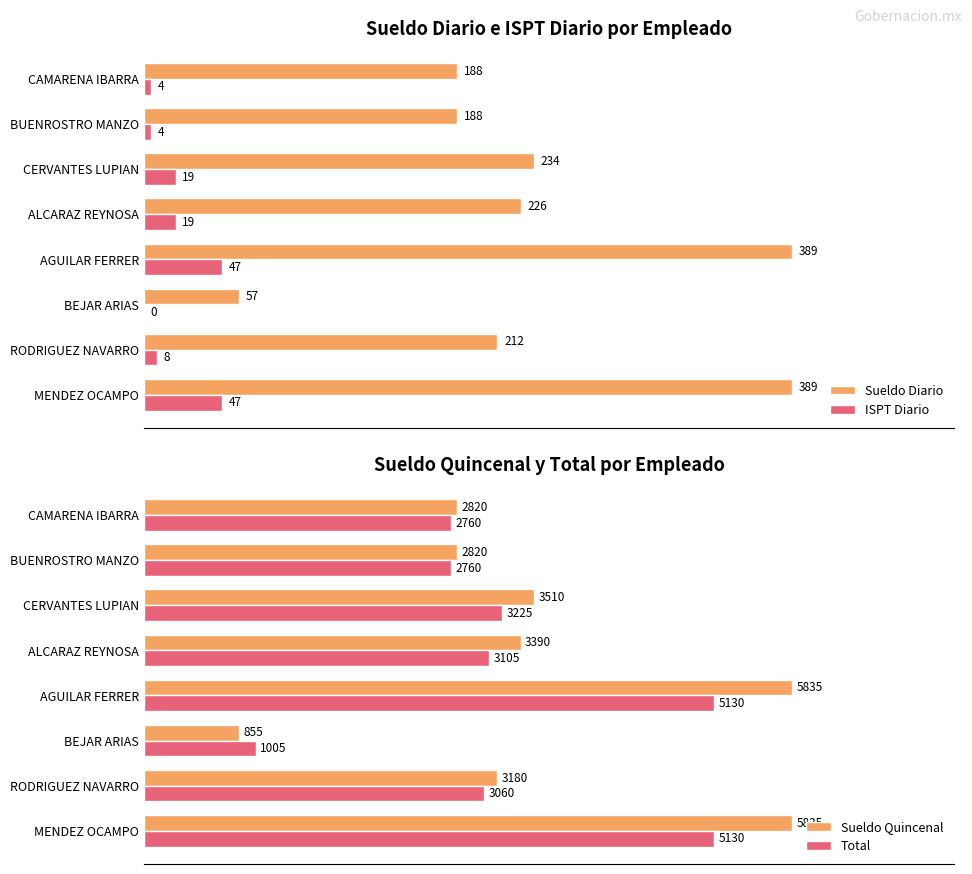

Where is Total nearest to the value 3067?

RODRIGUEZ NAVARRO